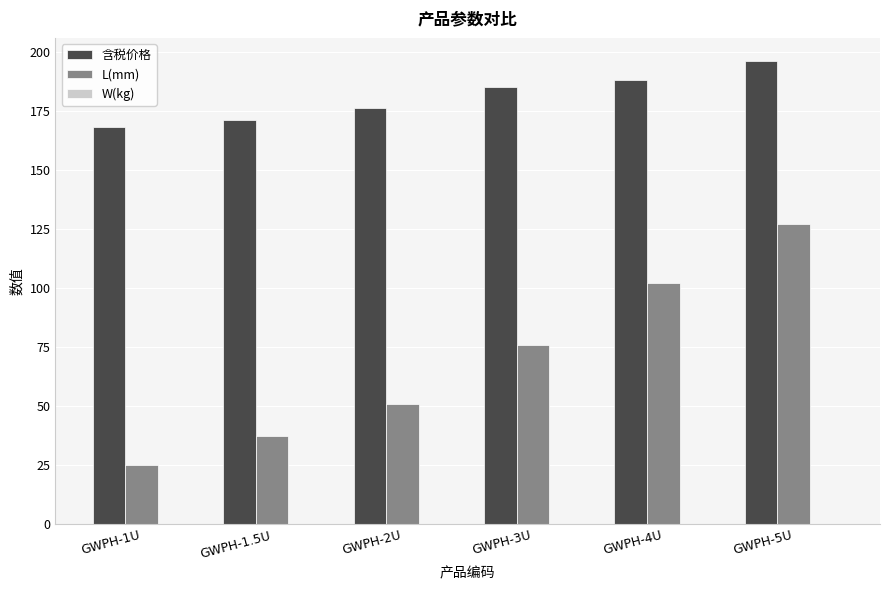

How many values in the L(mm) series are below 76?

3